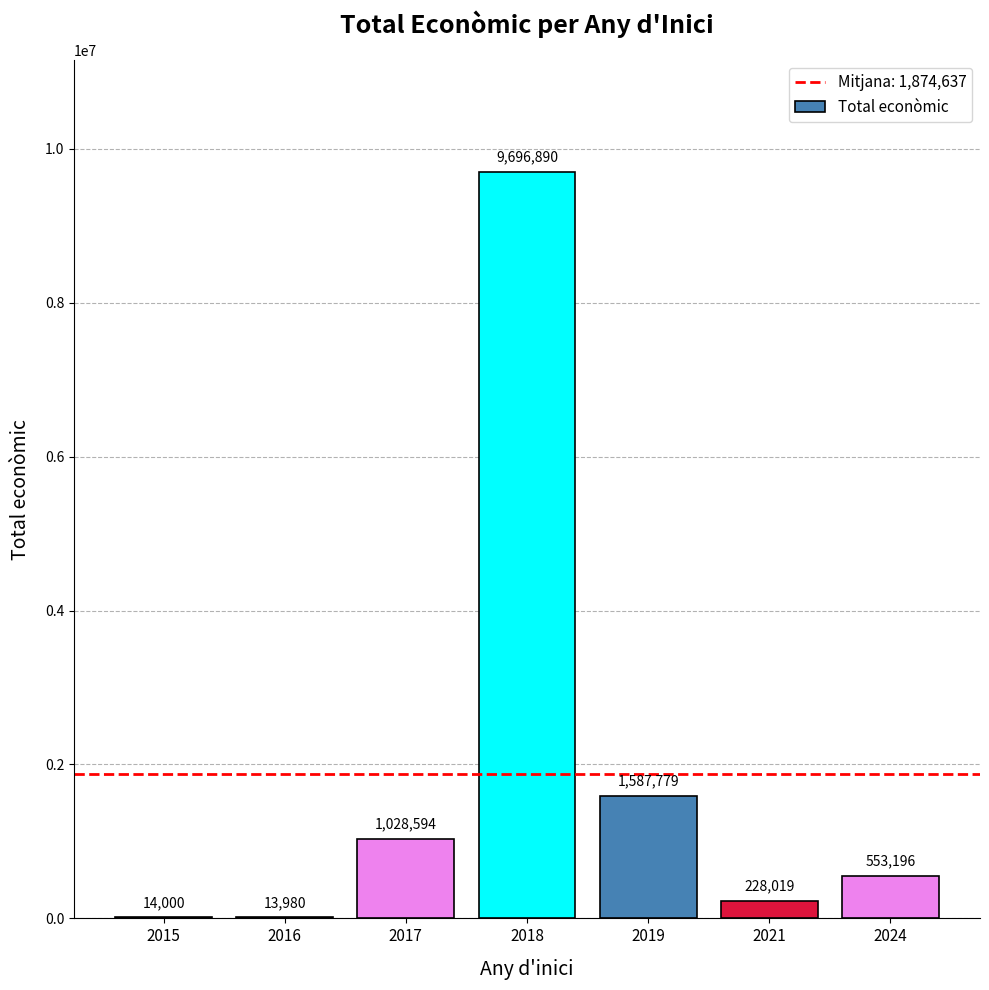

What is the greatest value displayed?

9696890